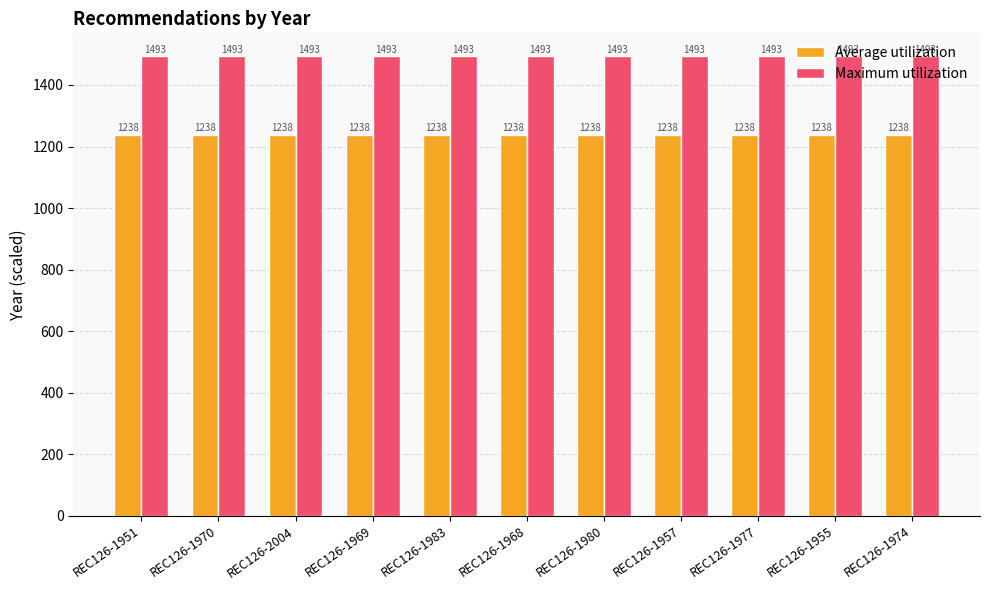

True or false: Average utilization has a value of 419.5 at REC126-1980.

False